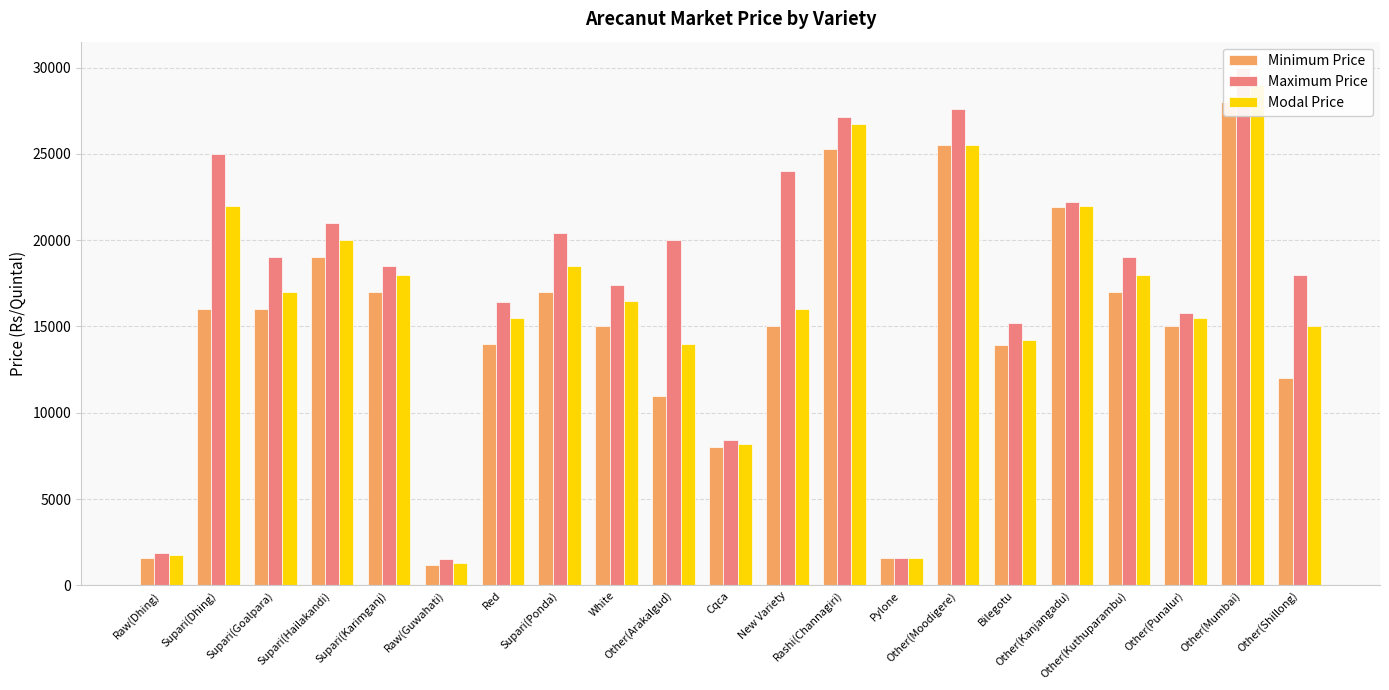

How many values in the Maximum Price series exceed 19000?

9